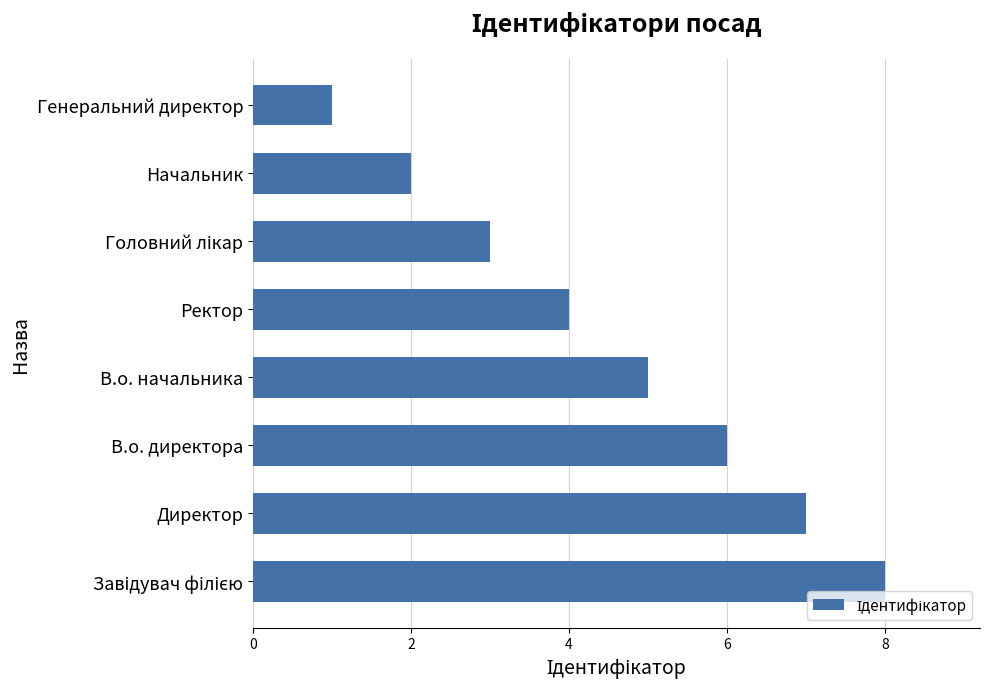

What is the minimum value shown in the chart?

1